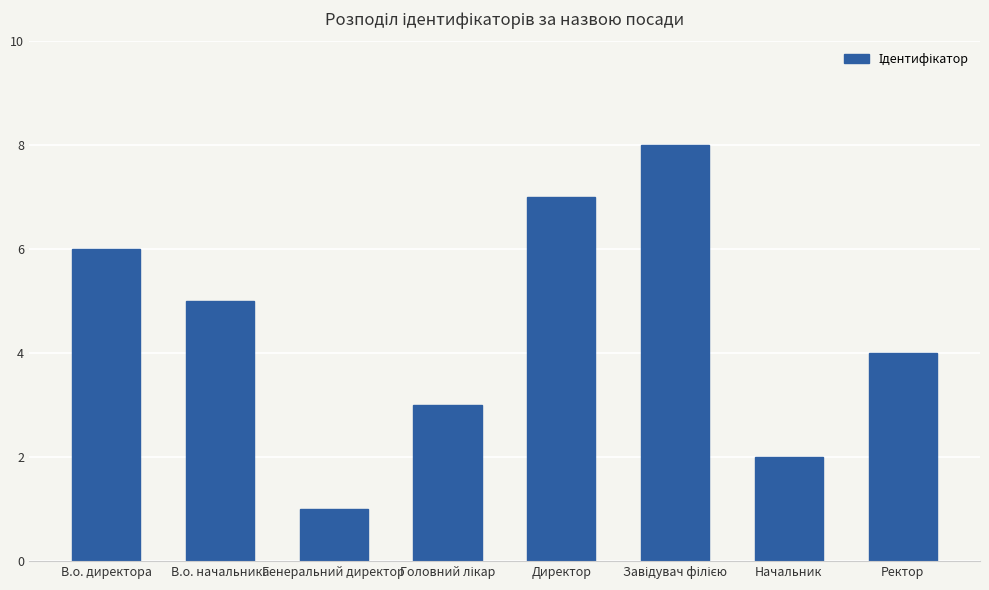

Between В.о. начальника and В.о. директора, which is larger?

В.о. директора